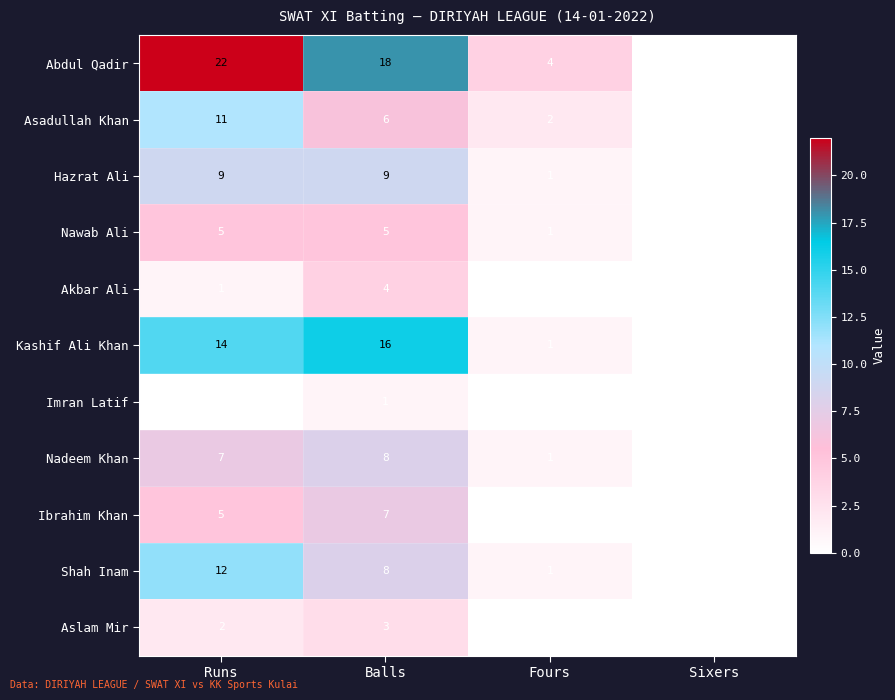

What is the total value across all series at Fours?

11